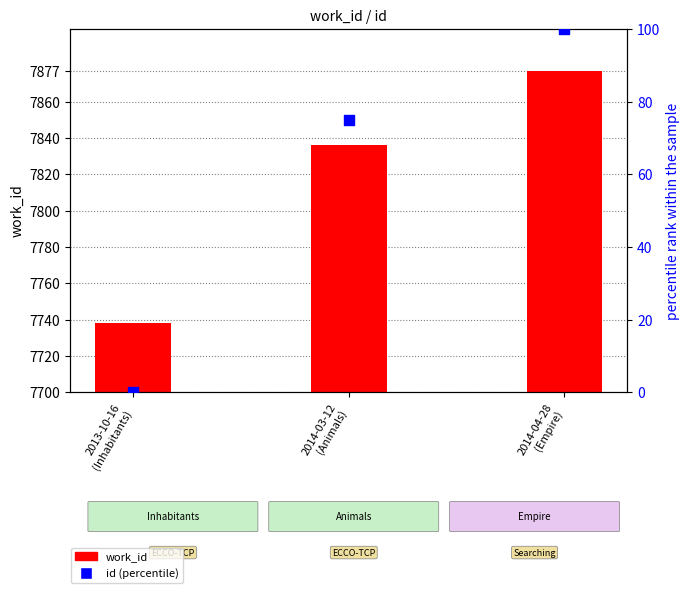

Which series reaches the minimum Y coordinate?

id (percentile)